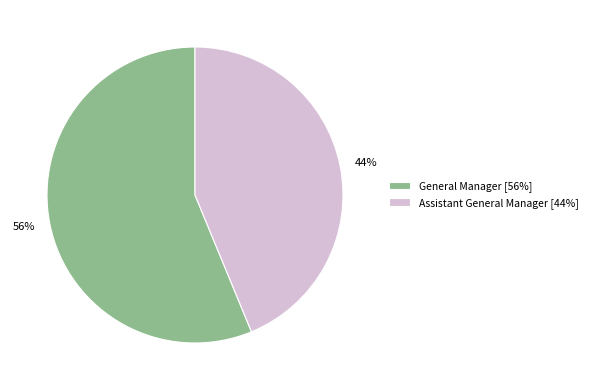

Rank the categories by value from highest to lowest.

General Manager, Assistant General Manager